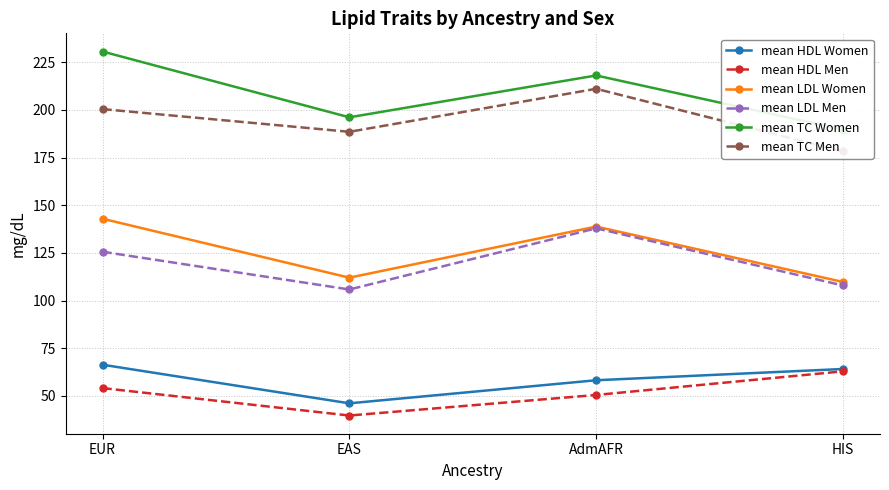

Where is mean LDL Women nearest to the value 126?

AdmAFR